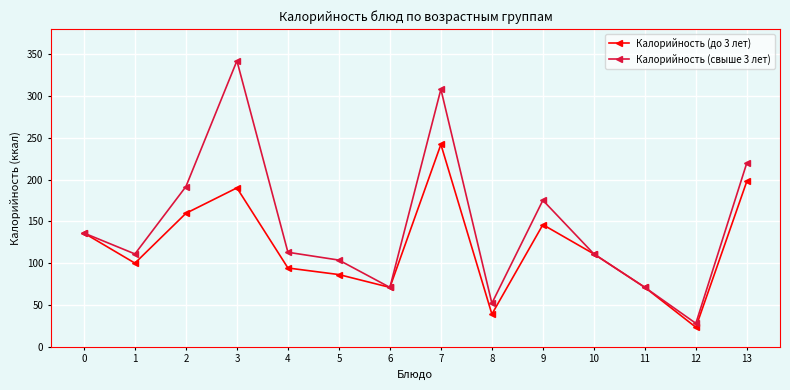

Which series changed the most between 8 and 13?

Калорийность (свыше 3 лет)